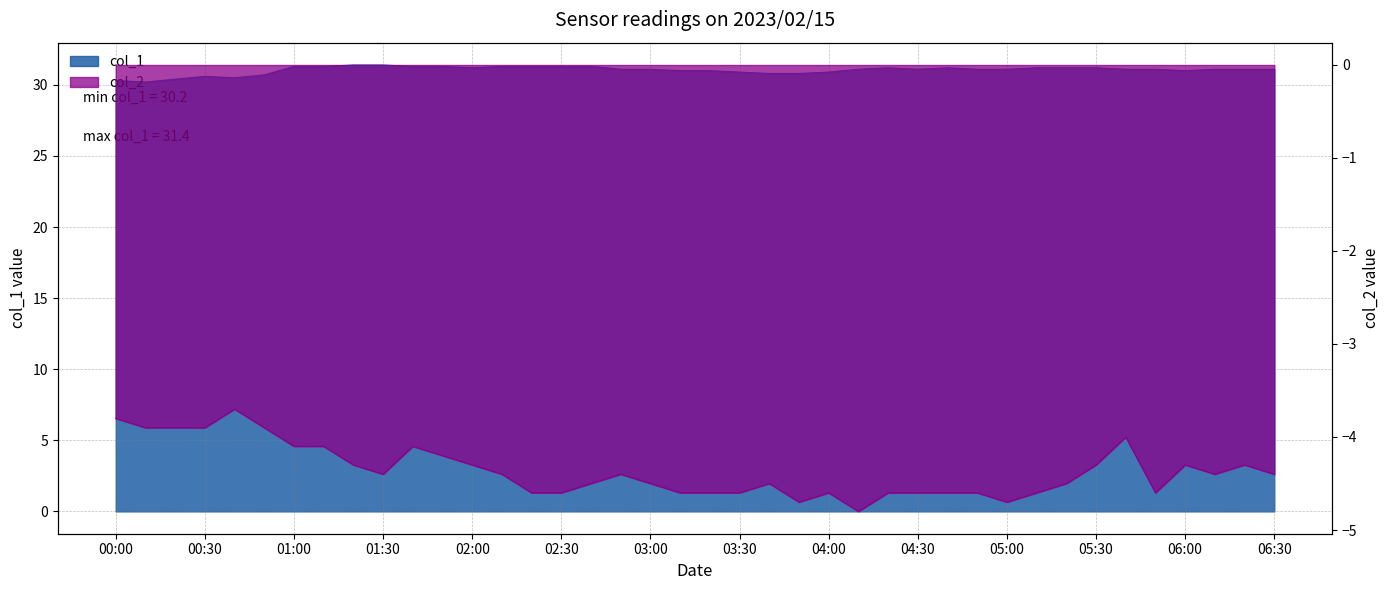

Reading left to right, what are all the values shown in this chart?

col_1: 30.3	30.2	30.4	30.6	30.5	30.7	31.3	31.3	31.4	31.4	31.3	31.3	31.2	31.3	31.3	31.3	31.3	31.1	31.1	31.0	31.0	30.9	30.8	30.8	30.9	31.1	31.2	31.1	31.2	31.1	31.1	31.2	31.2	31.2	31.1	31.1	31.0	31.1	31.1	31.1
col_2: -3.8	-3.9	-3.9	-3.9	-3.7	-3.9	-4.1	-4.1	-4.3	-4.4	-4.1	-4.2	-4.3	-4.4	-4.6	-4.6	-4.5	-4.4	-4.5	-4.6	-4.6	-4.6	-4.5	-4.7	-4.6	-4.8	-4.6	-4.6	-4.6	-4.6	-4.7	-4.6	-4.5	-4.3	-4.0	-4.6	-4.3	-4.4	-4.3	-4.4